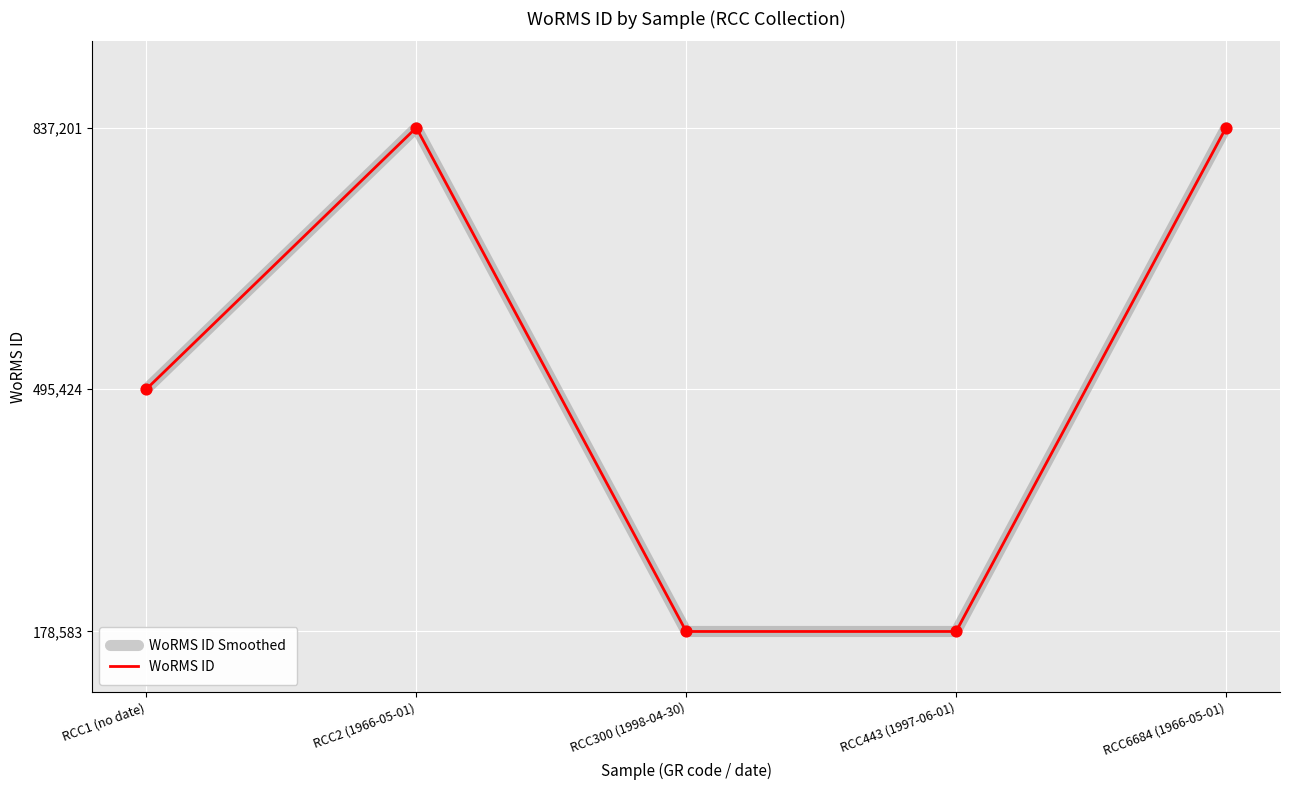

What is the total value across all series at RCC6684 (1966-05-01)?

1674402